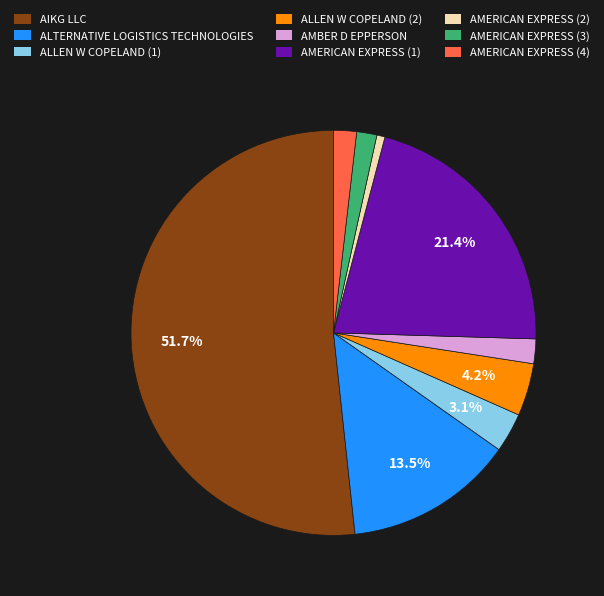

Does any single category account for the majority?

Yes